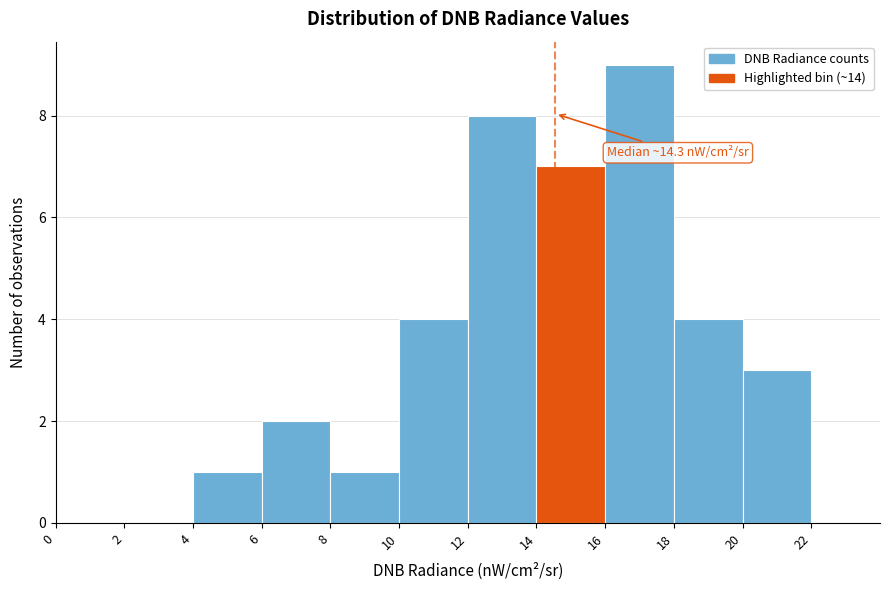

Over which range of the x-axis is the bar tallest?

16 to 18